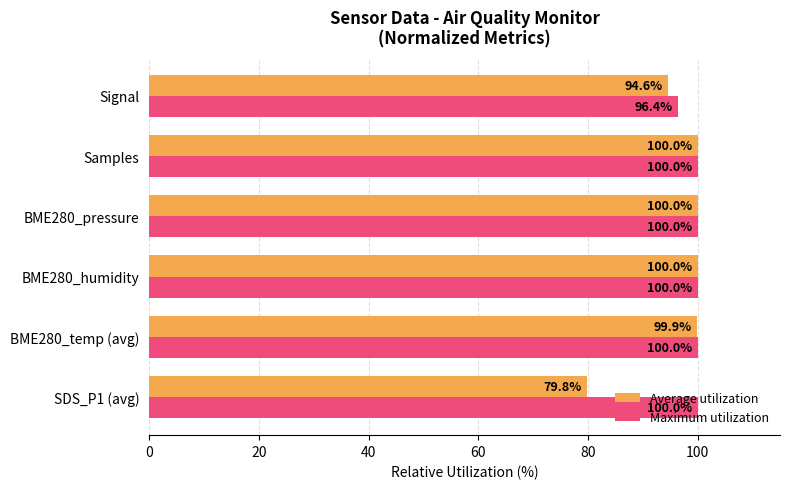

What is the difference between the maximum and minimum values in the Average utilization series?

20.2